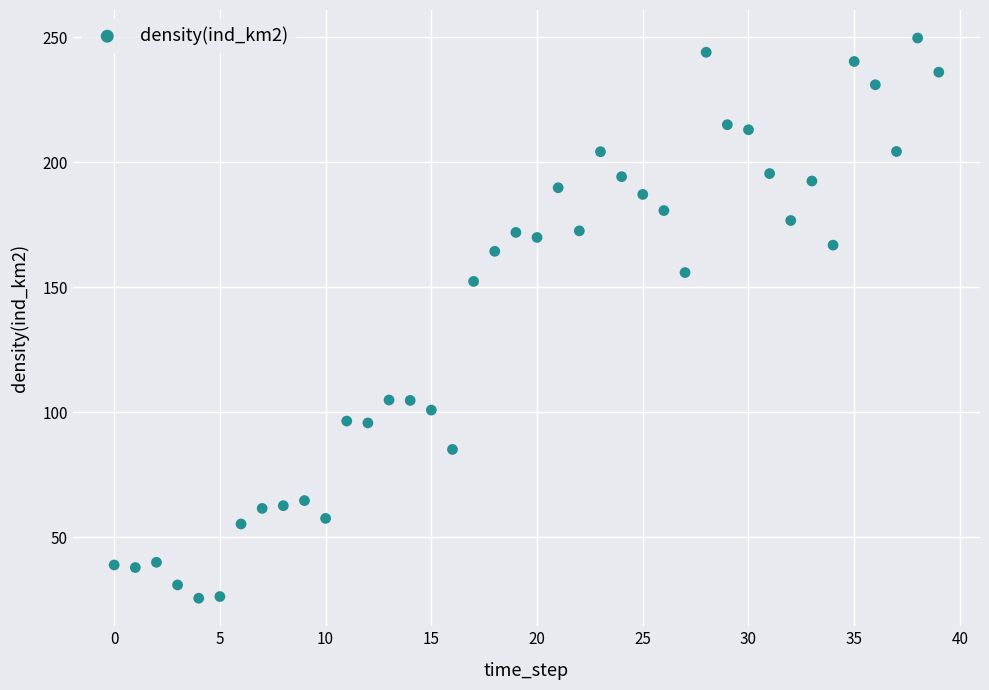

What Y value in the scatter plot is closest to 137?

152.3